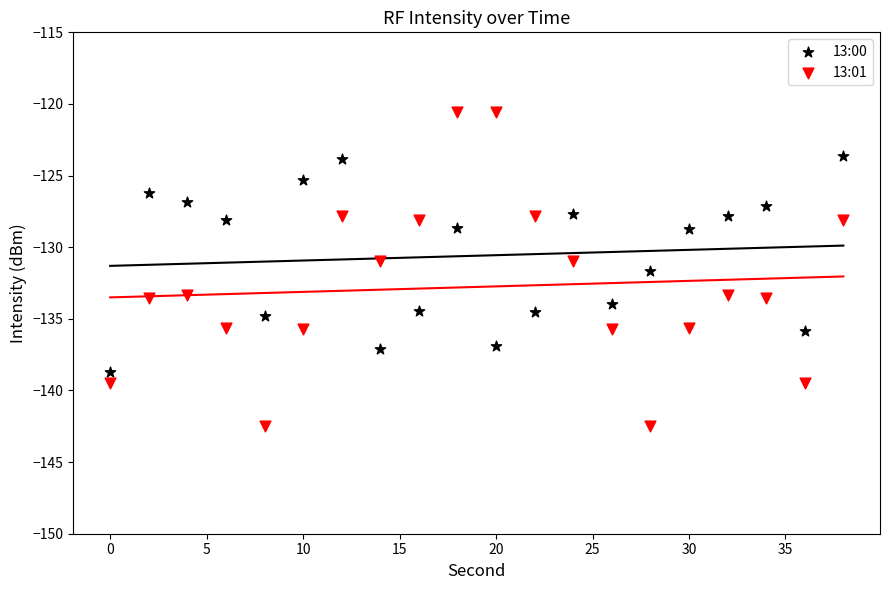

Across all data points, what is the range of Y values (max minus min)?

22.0